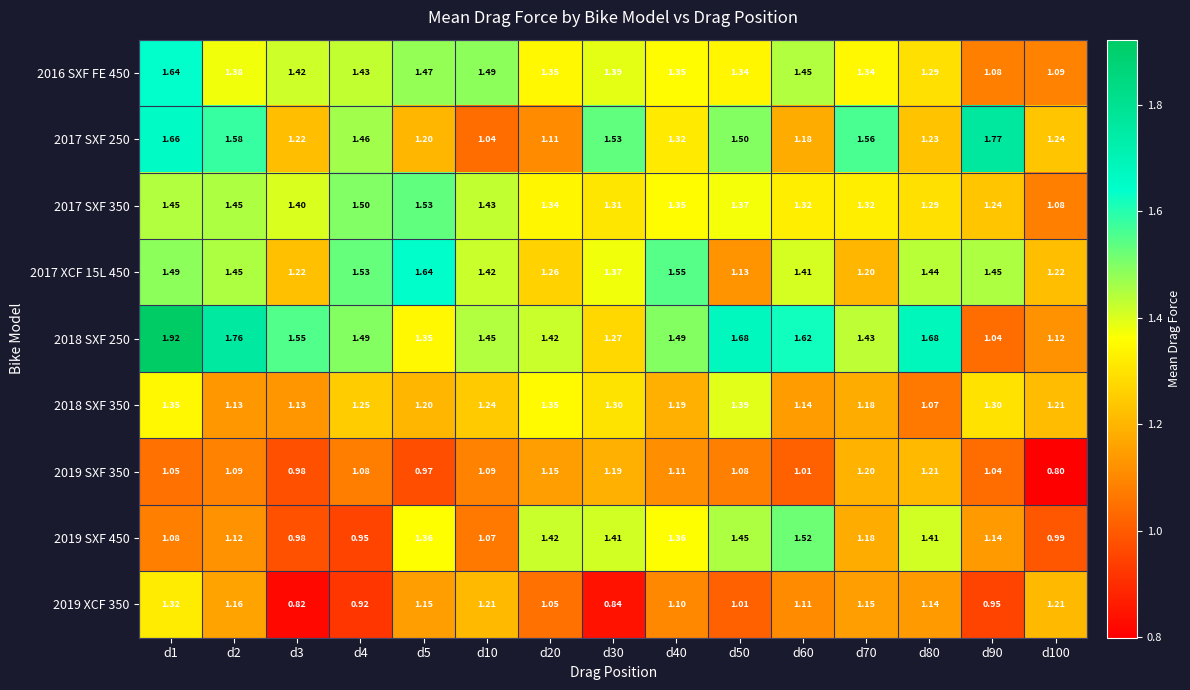

How many distinct data groups are displayed?

9